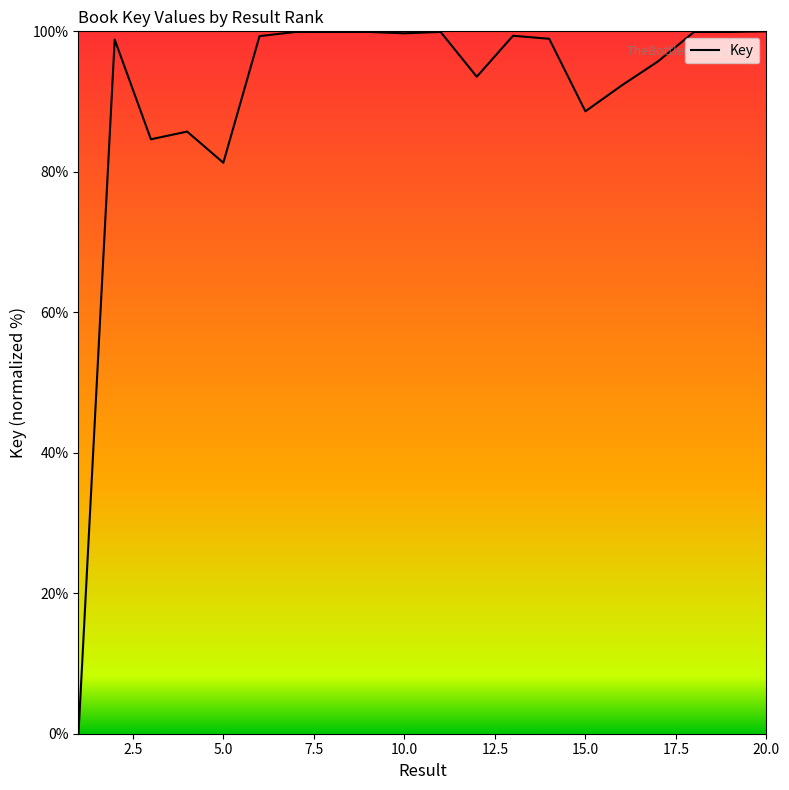

What is the maximum value shown in the chart?

100.0